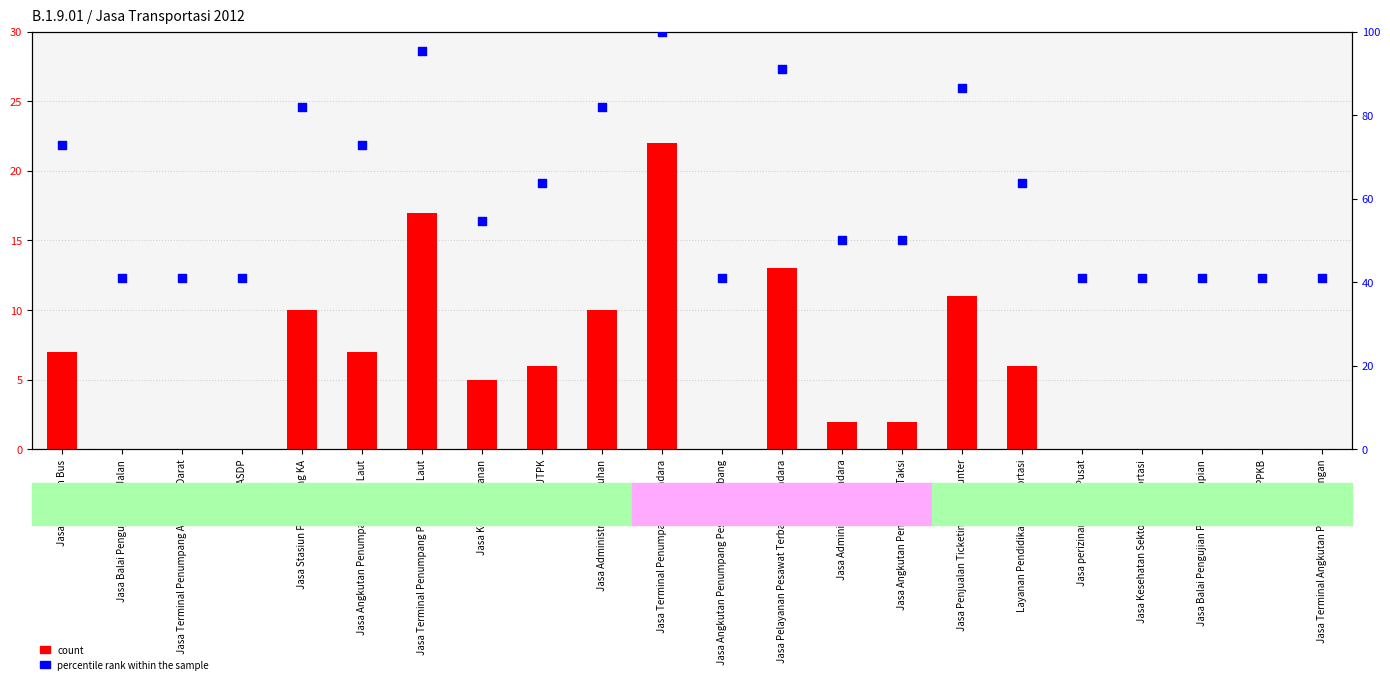

At which category is the sum across all series the highest?

Jasa Terminal Penumpang di Bandara